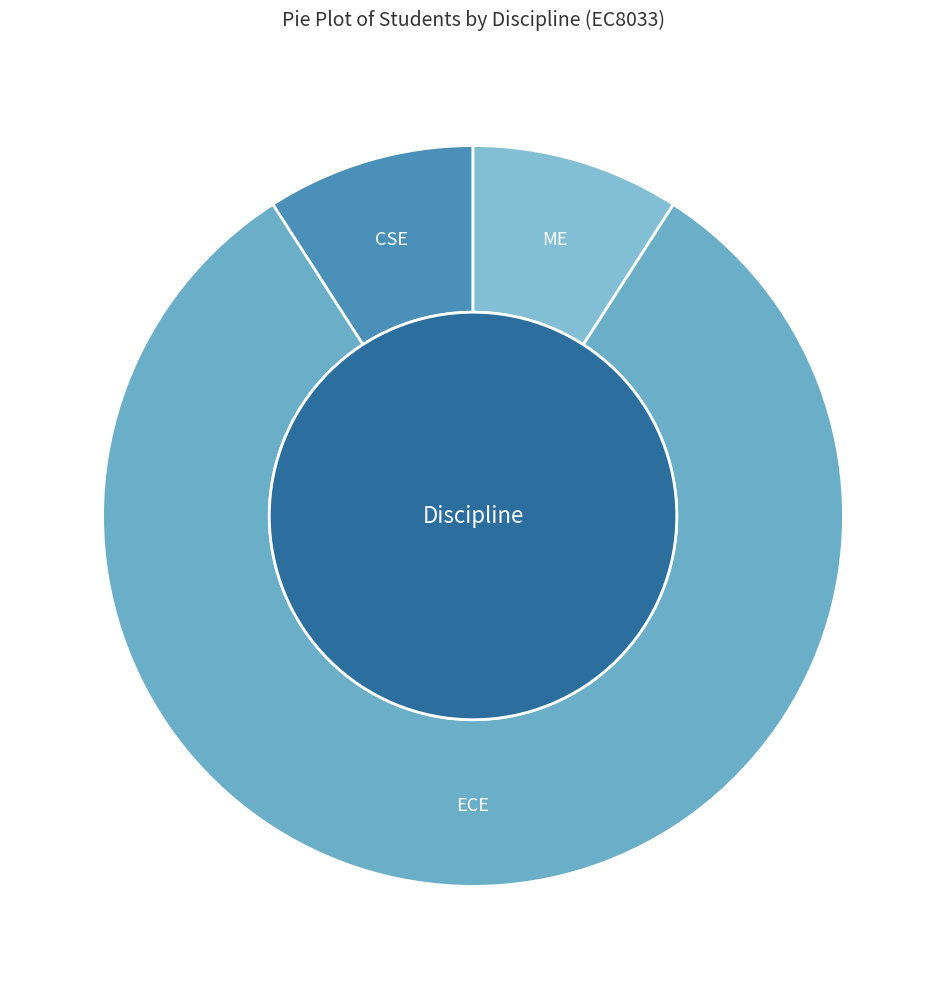

Does CSE account for over 50% of the chart?

No